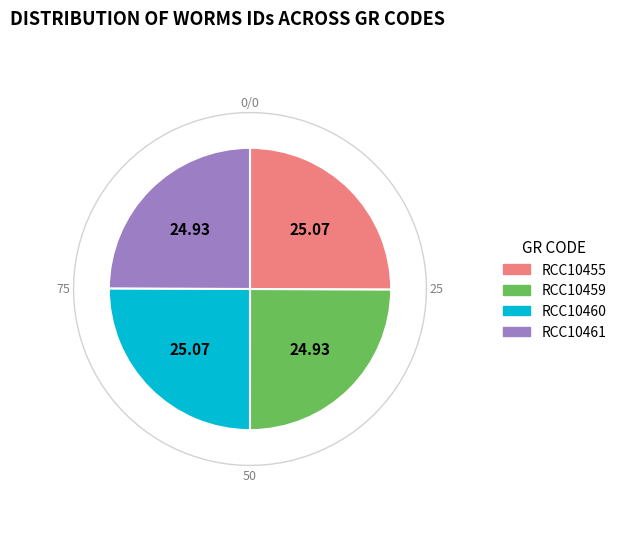

Count the number of slices in the pie.

4